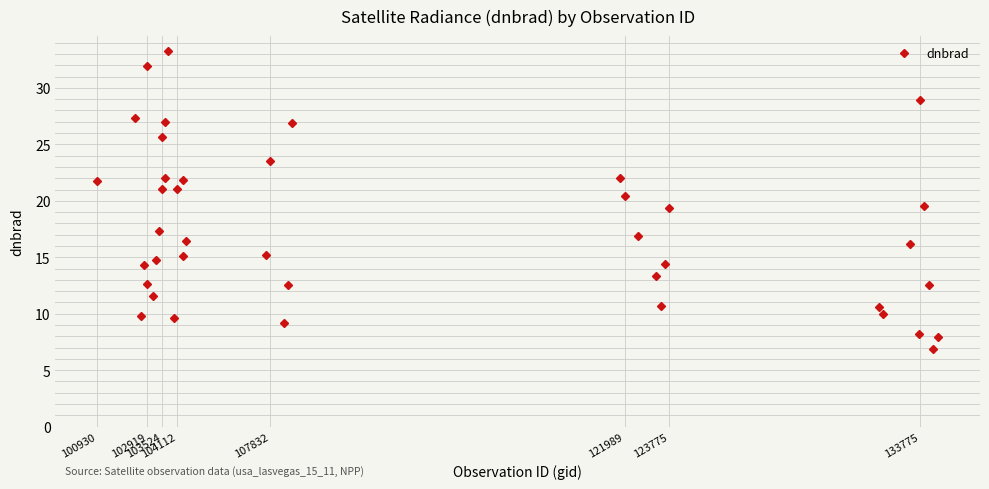

What is the minimum value shown in the chart?

6.8